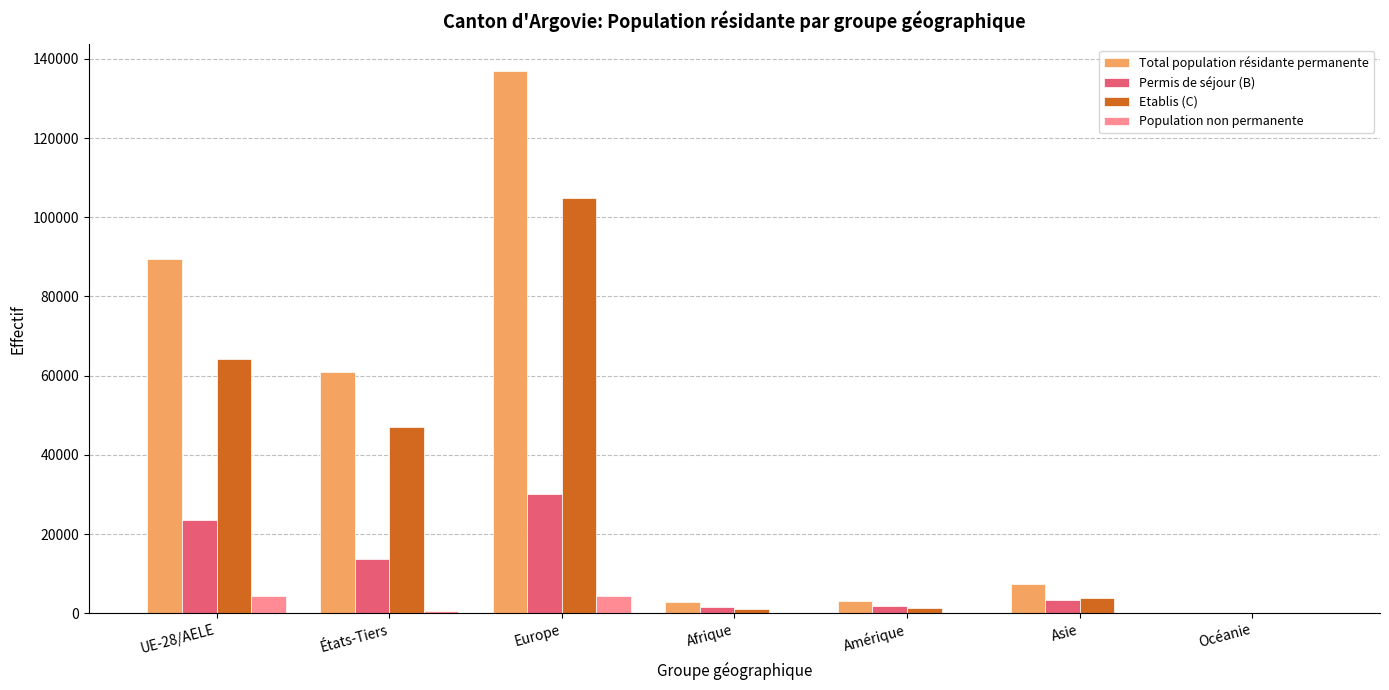

Is it true that Total population résidante permanente equals 38536 at États-Tiers?

False